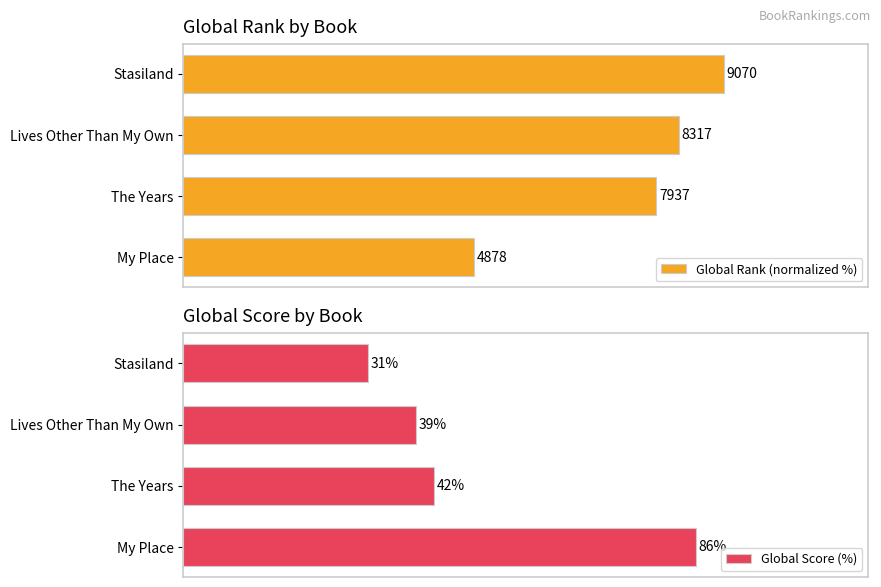

At which label is Global Score (%) closest to 58?

The Years